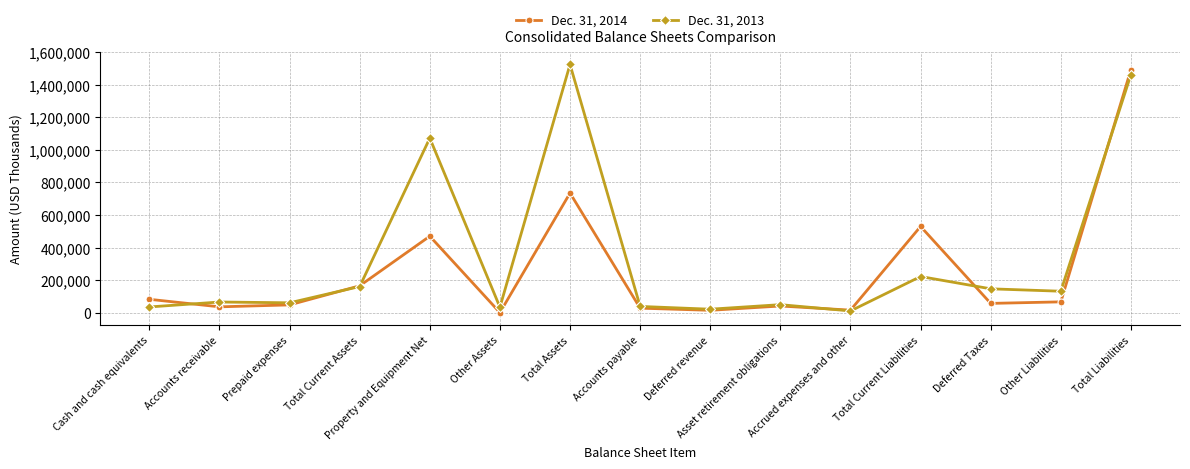

Between which two adjacent categories do Dec. 31, 2014 and Dec. 31, 2013 first intersect?

Cash and cash equivalents and Accounts receivable